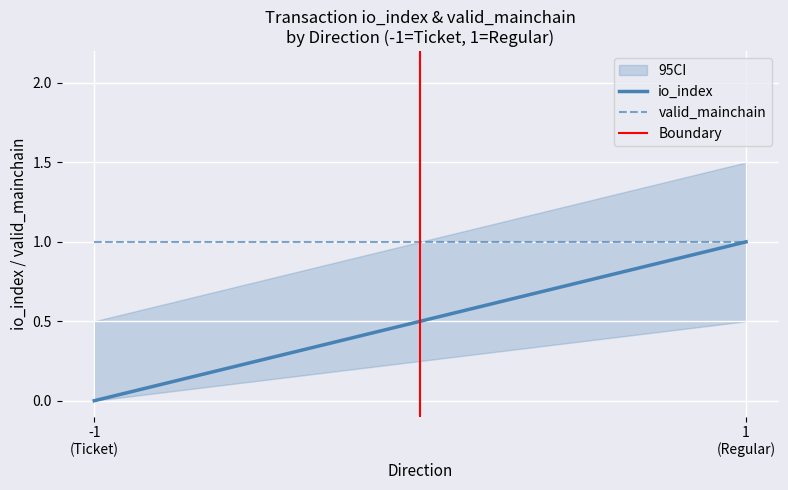

How many lines are shown in the chart?

1